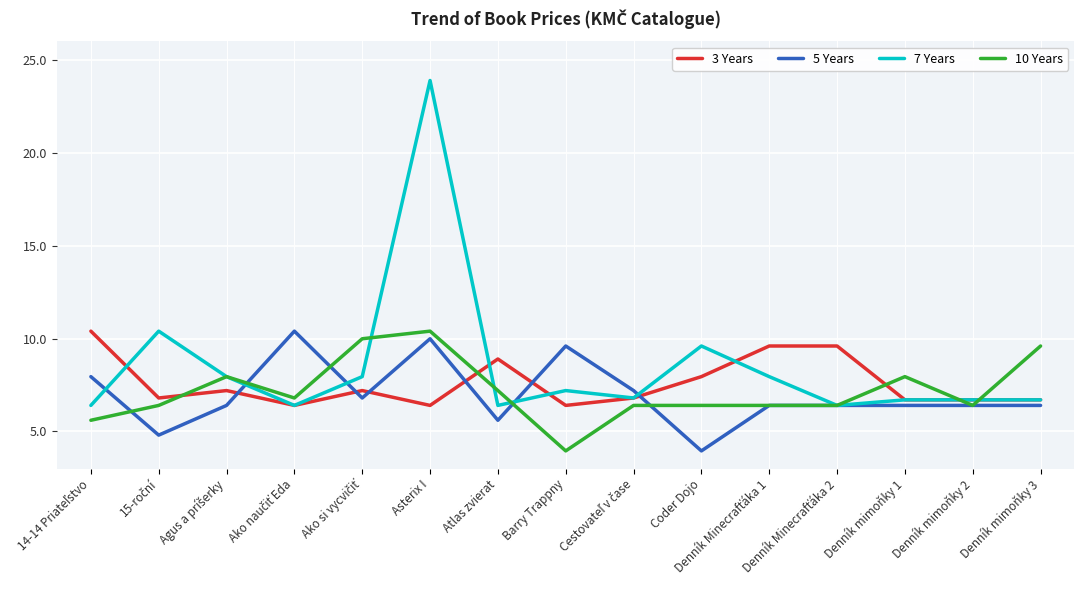

What is the total value across all series at Atlas zvierat?

28.1